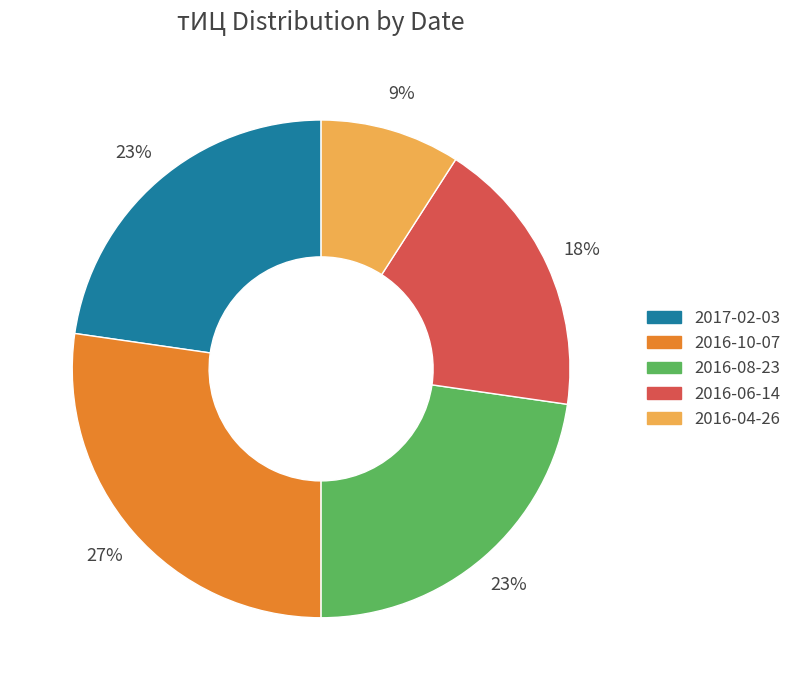

How many slices are in this pie chart?

5